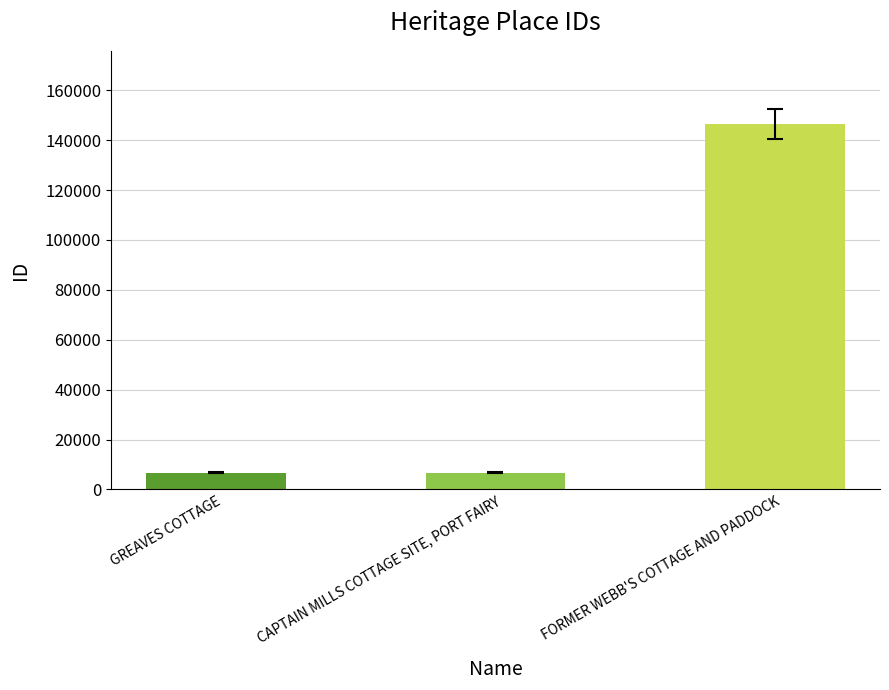

Does the chart contain stacked bars?

No